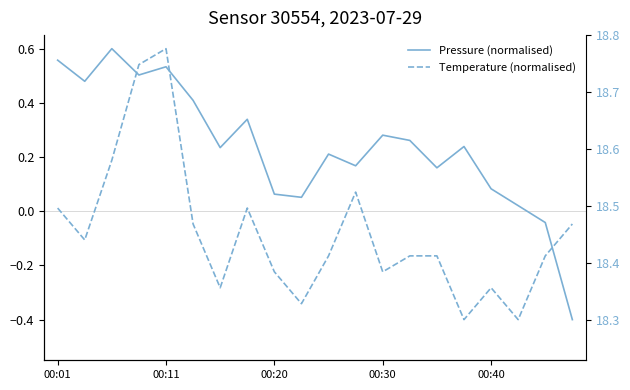

How many intersections are there between Temperature (normalised) and Pressure (normalised)?

3